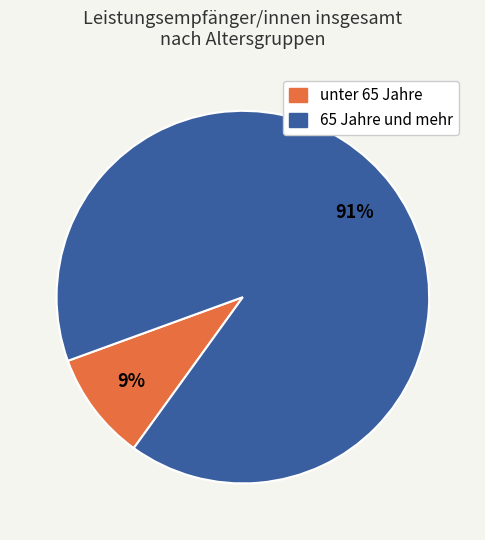

To the nearest percent, what is the average slice percentage?

50%